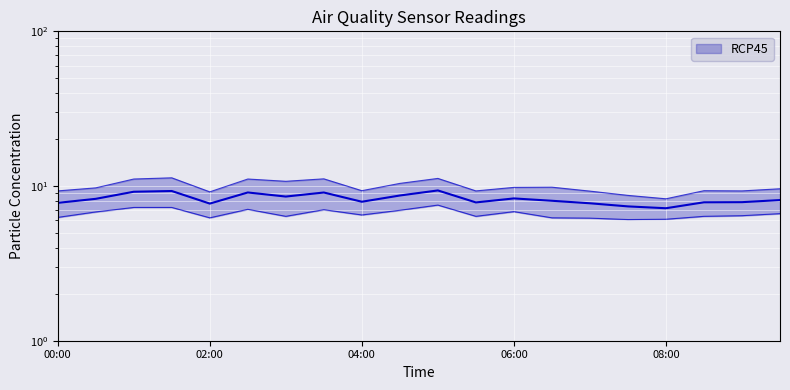

Is it true that SDS_P2 equals 1.4 at 08:00?

False